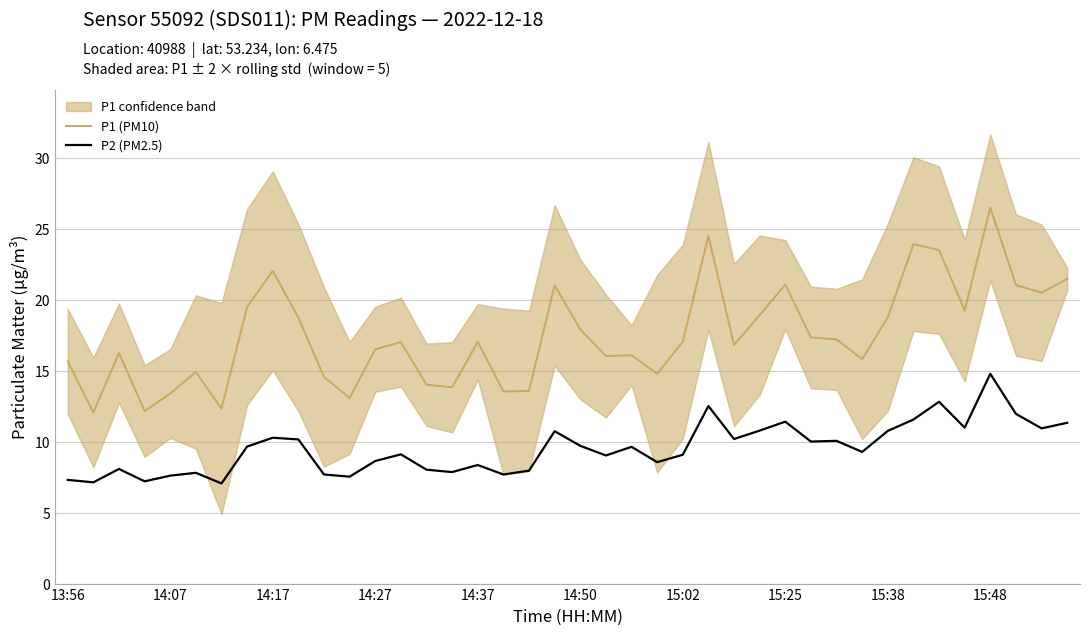

True or false: P2 (PM2.5) and P1 (PM10) intersect in this chart.

False